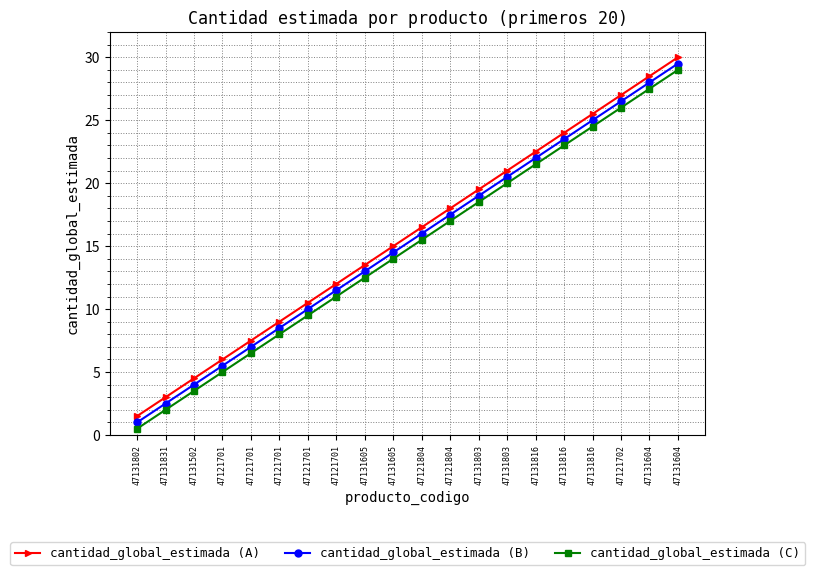

What is the label of the 7th point from the left?

47121701